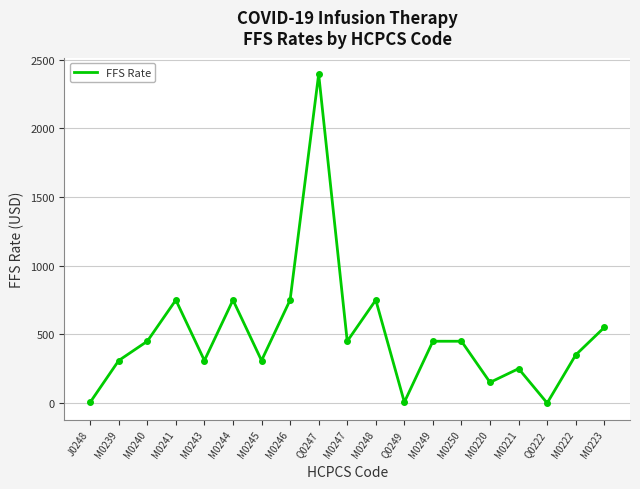

The value at M0239 is 140.7. True or false?

False